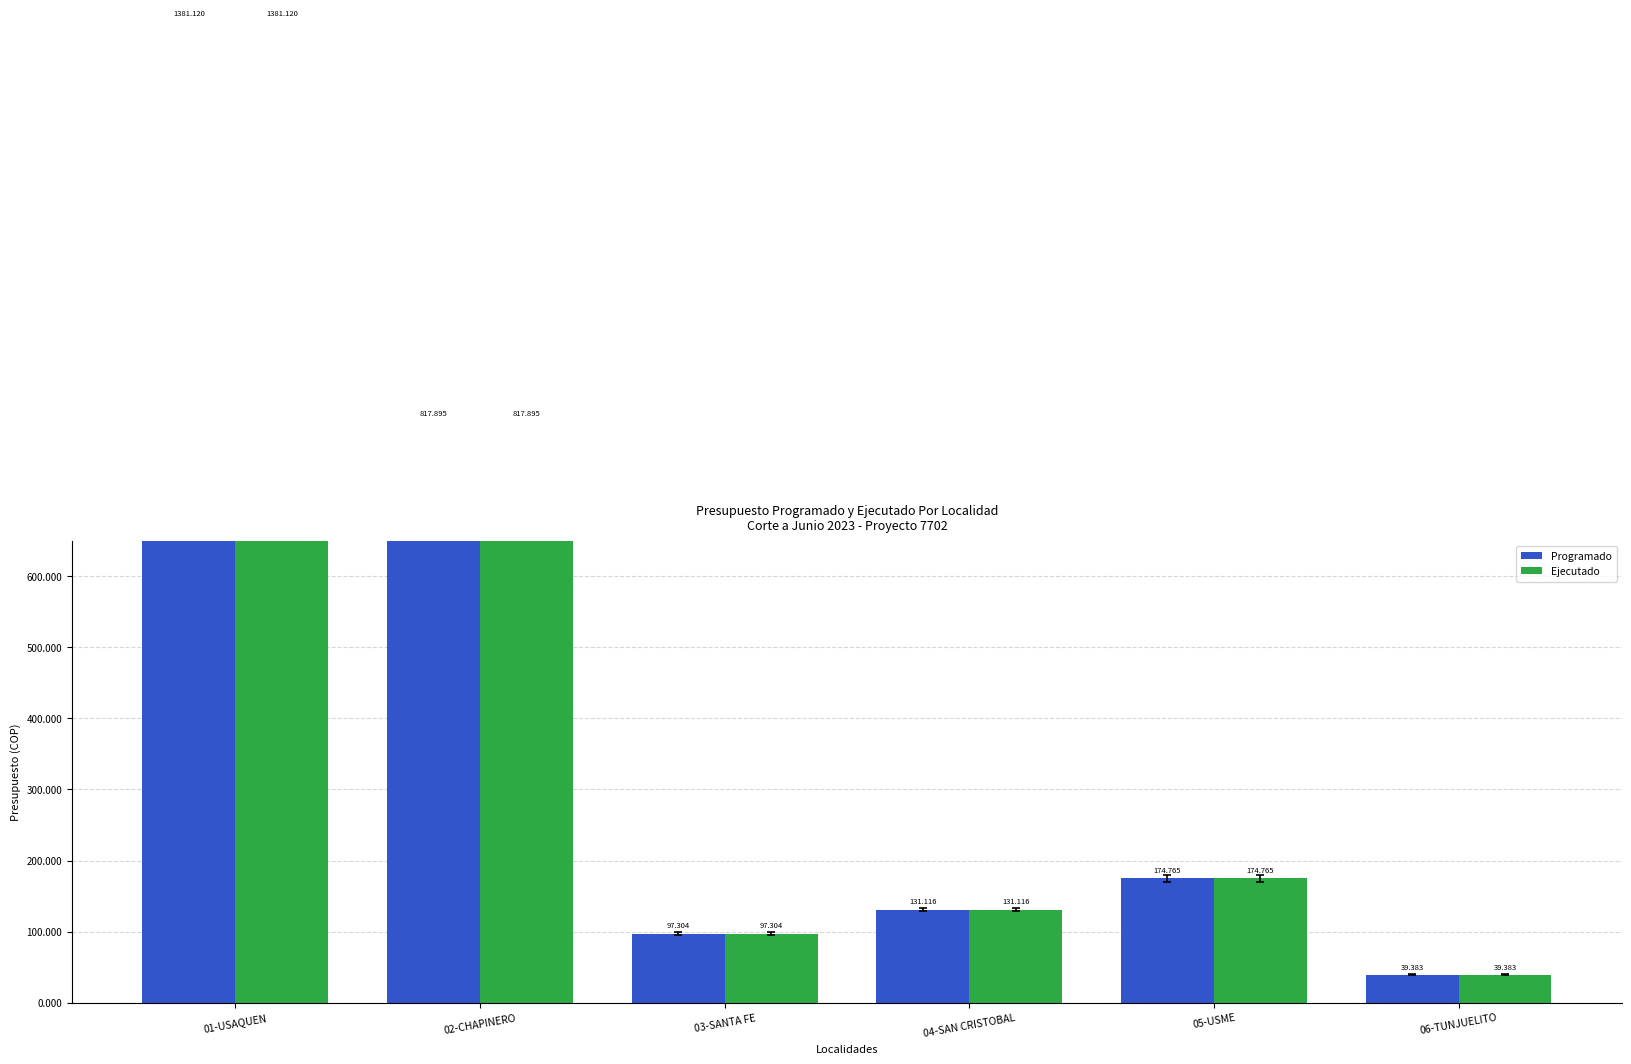

What position from the right is 05-USME?

2